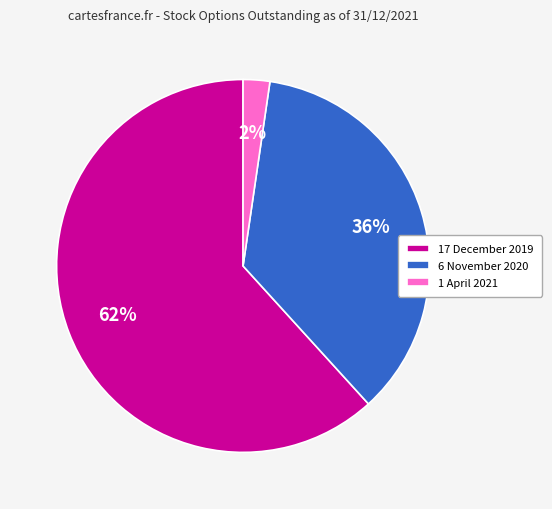

Is the sum of 6 November 2020 and 1 April 2021 greater than half?

No